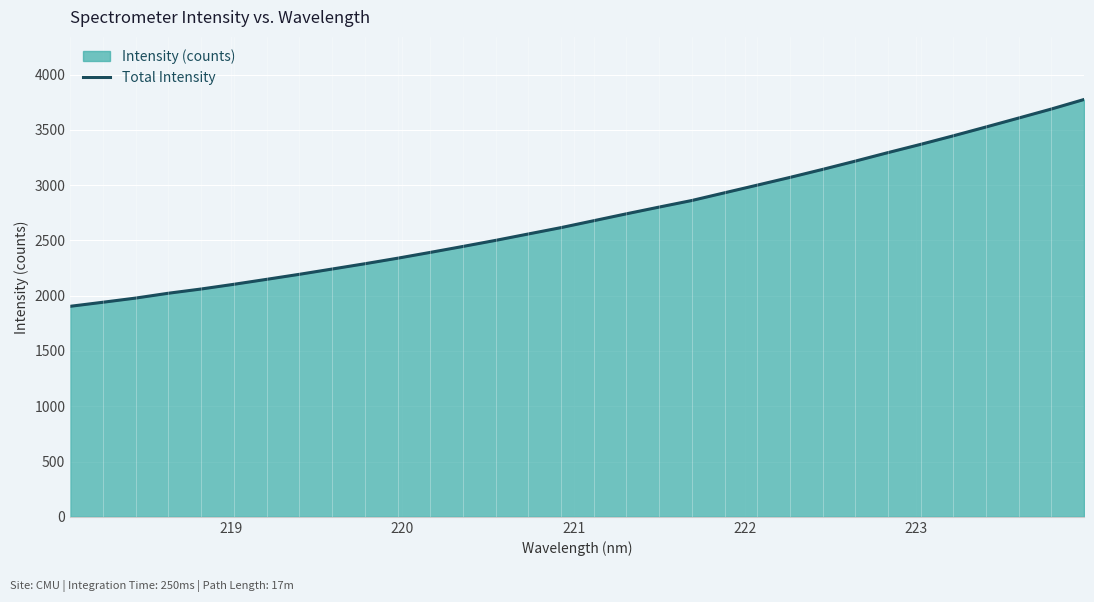

What is the maximum value shown in the chart?

3774.0